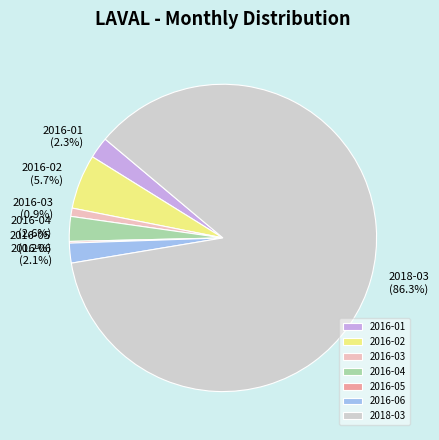

Is there a majority slice in this chart?

Yes